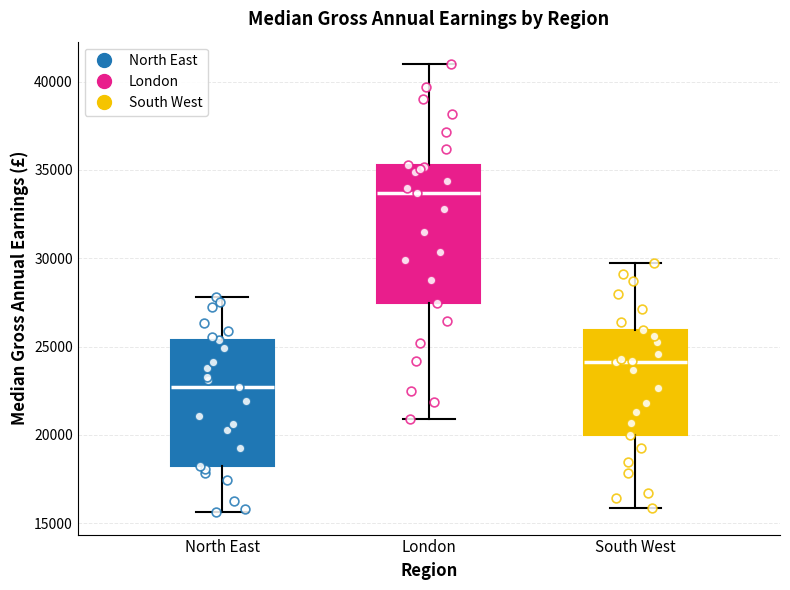

Reading left to right, read every box against the y-axis: the position of its median line, the range the box covers, and the ends of its whiskers. The values are not printed on the chart, so give them approximately, as read against the axis.

North East: median 22500, box 18000 to 25500, whiskers 15500 to 28000
London: median 33500, box 27500 to 35500, whiskers 21000 to 41000
South West: median 24000, box 20000 to 26000, whiskers 16000 to 30000